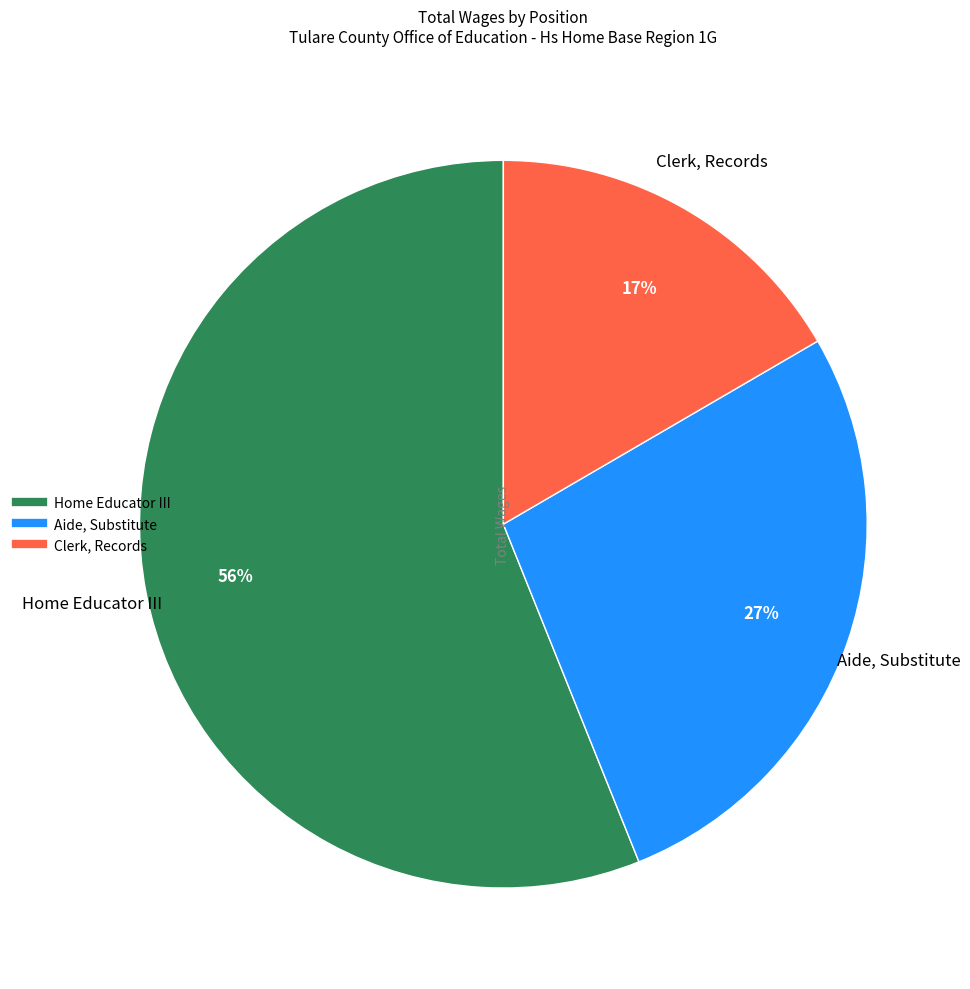

Does Home Educator III represent more than half of the total?

Yes